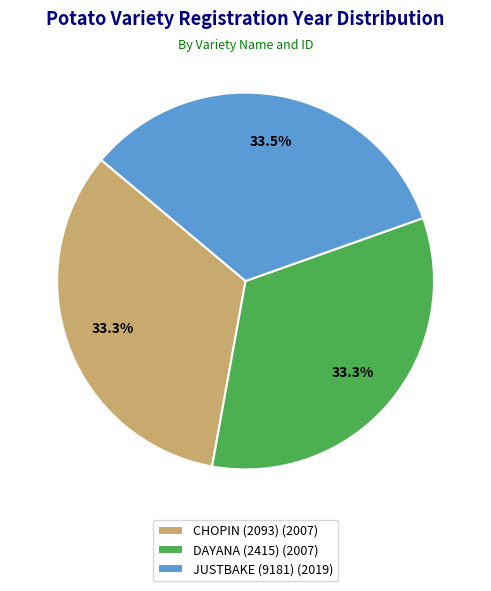

Is there a majority slice in this chart?

No